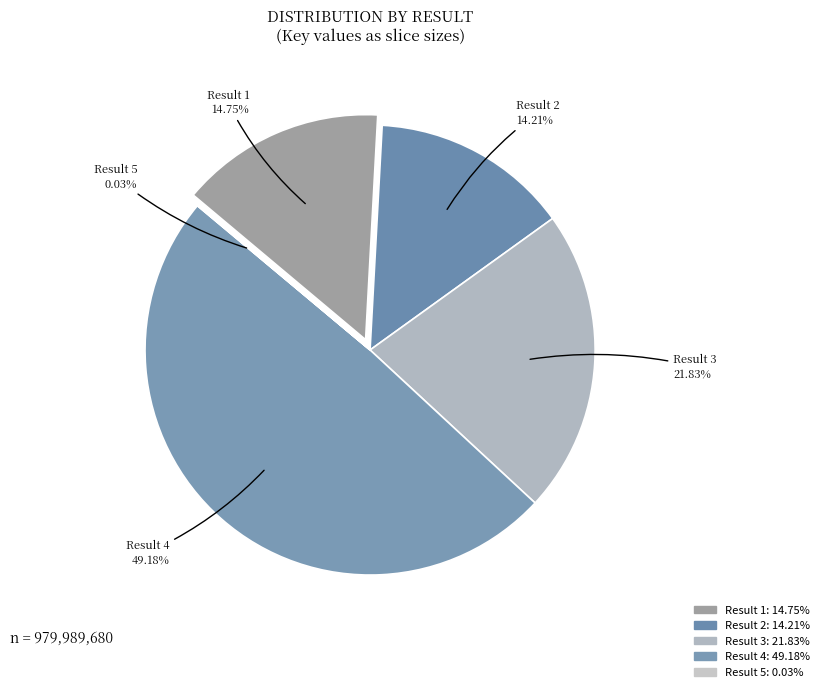

Which slice is the largest?

4